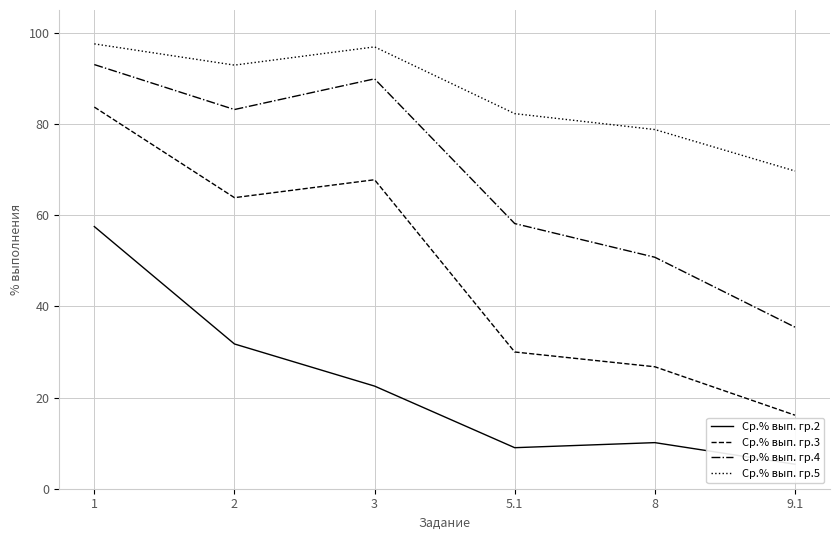

Reading right to left, extract all data points from this chart.

Ср.% вып. гр.2: 9.1=5.4	8=10.1	5.1=9.0	3=22.5	2=31.8	1=57.5
Ср.% вып. гр.3: 9.1=16.1	8=26.8	5.1=30.0	3=67.8	2=63.8	1=83.7
Ср.% вып. гр.4: 9.1=35.4	8=50.8	5.1=58.2	3=89.9	2=83.2	1=93.0
Ср.% вып. гр.5: 9.1=69.7	8=78.8	5.1=82.3	3=96.9	2=92.9	1=97.6